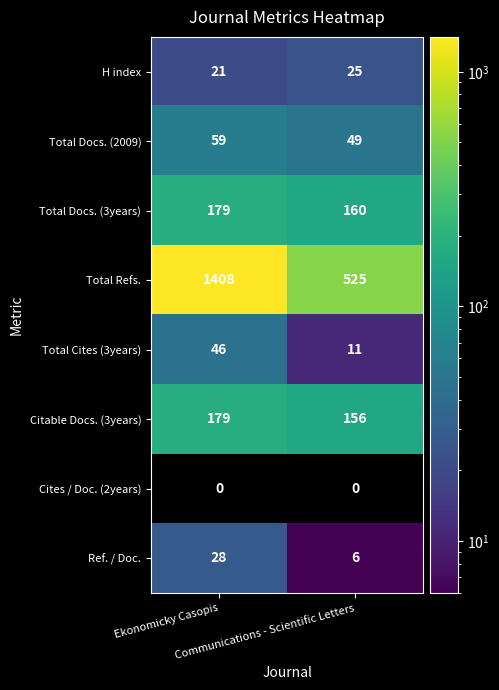

Between Ekonomicky Casopis and Communications - Scientific Letters, which series saw the biggest shift?

Total Refs.